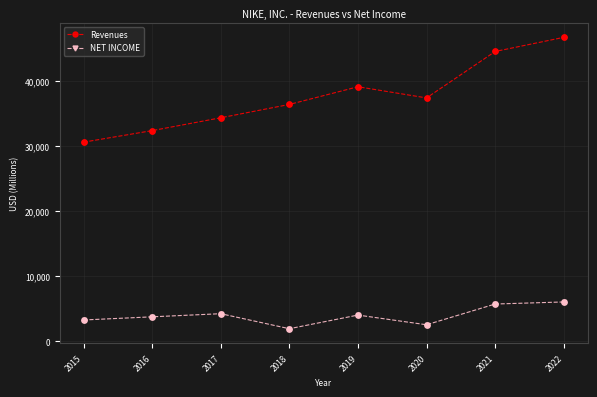

Which series has the widest spread of values?

Revenues